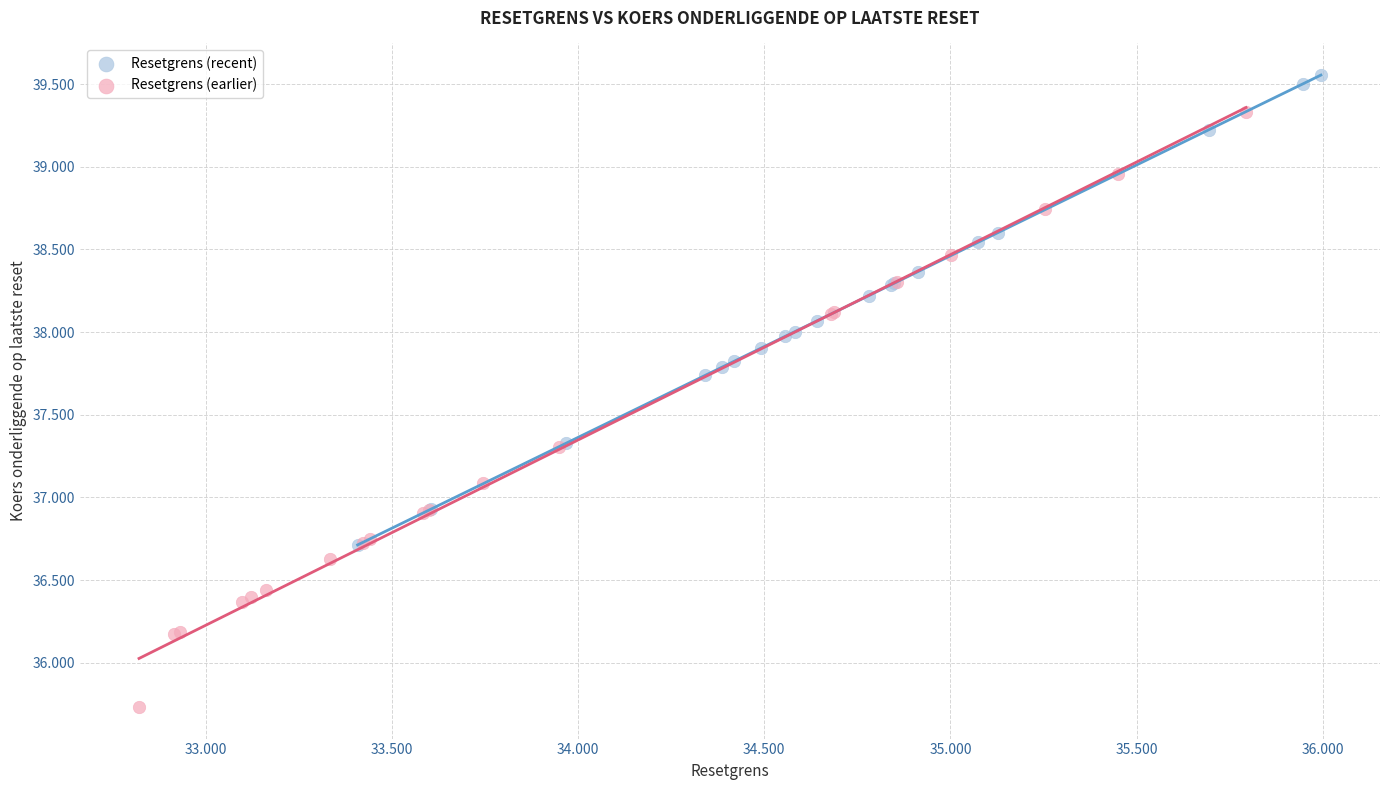

Which series contains the lowest Y value?

Resetgrens (earlier)